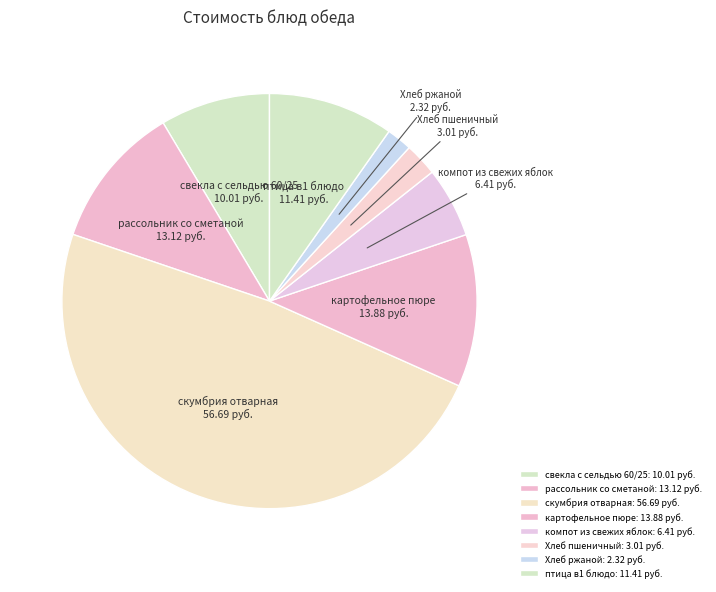

The Хлеб пшеничный slice represents 3% of the pie. True or false?

True